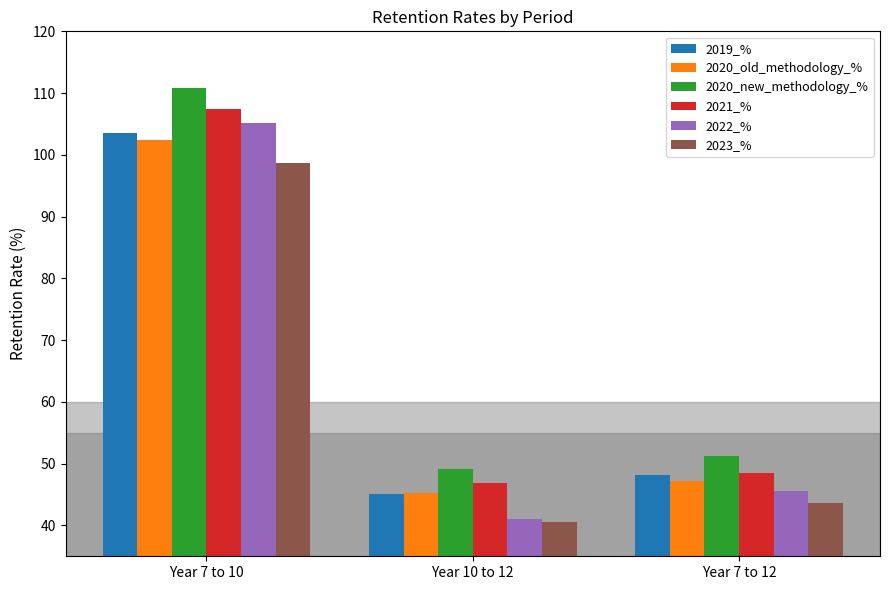

What is the sum of all 2021_% values?

202.7